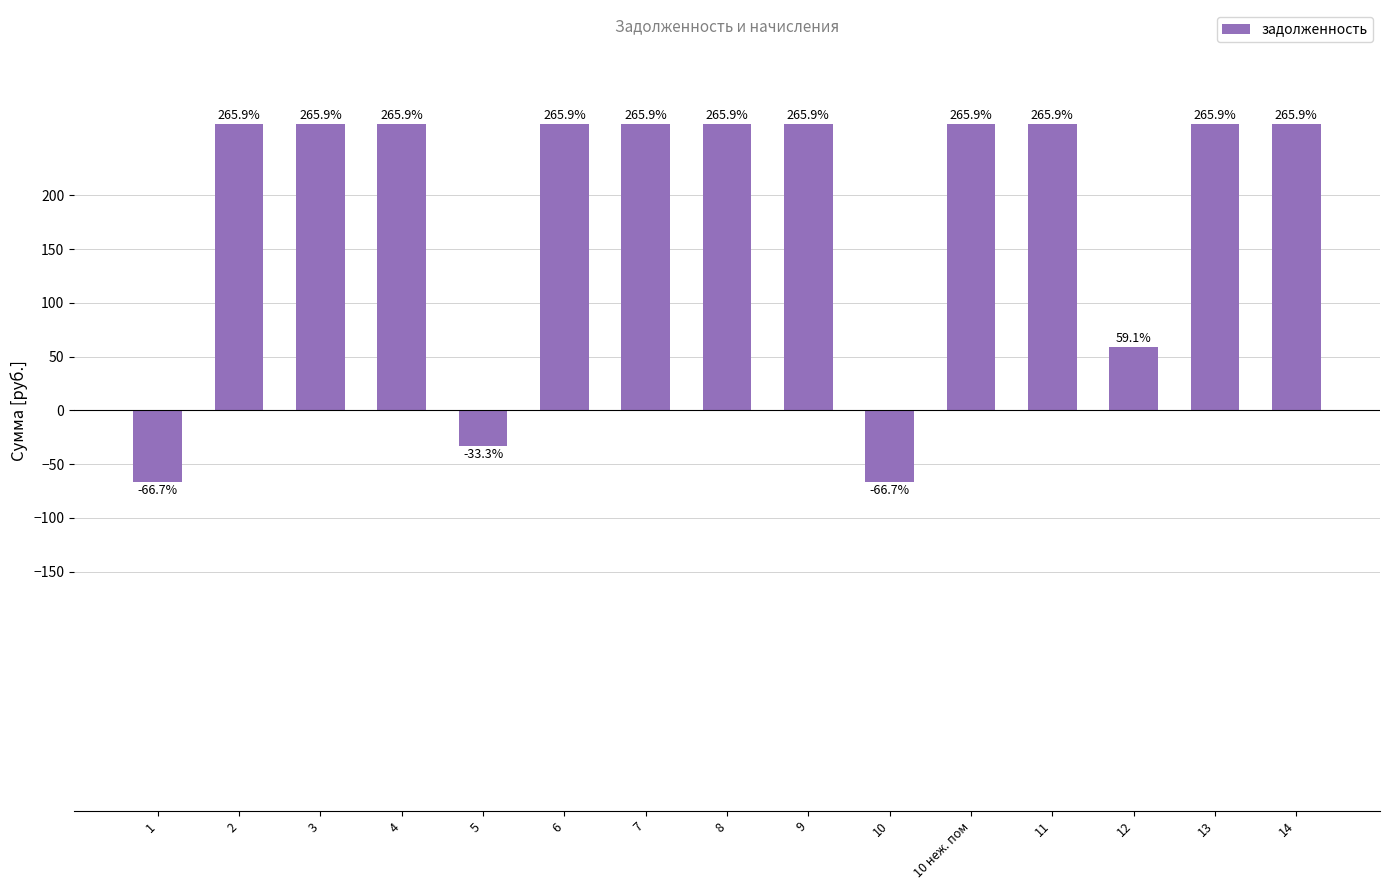

What position from the left is 11?

12